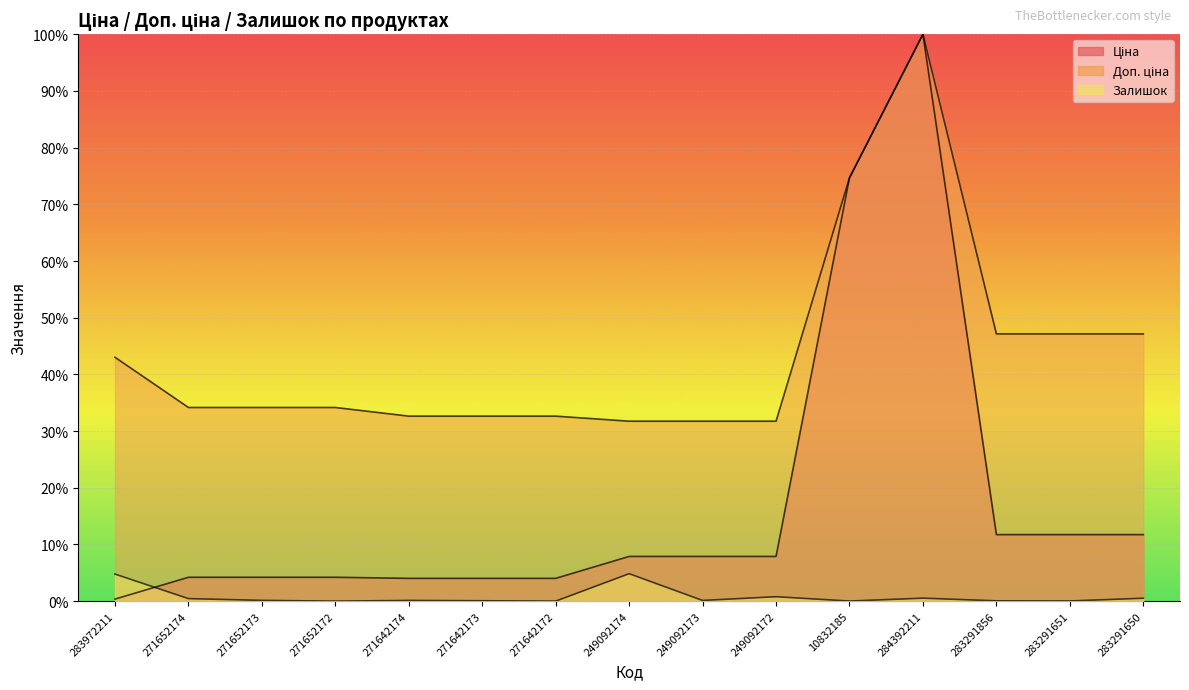

The value of Ціна at 284392211 is 141.2. True or false?

False